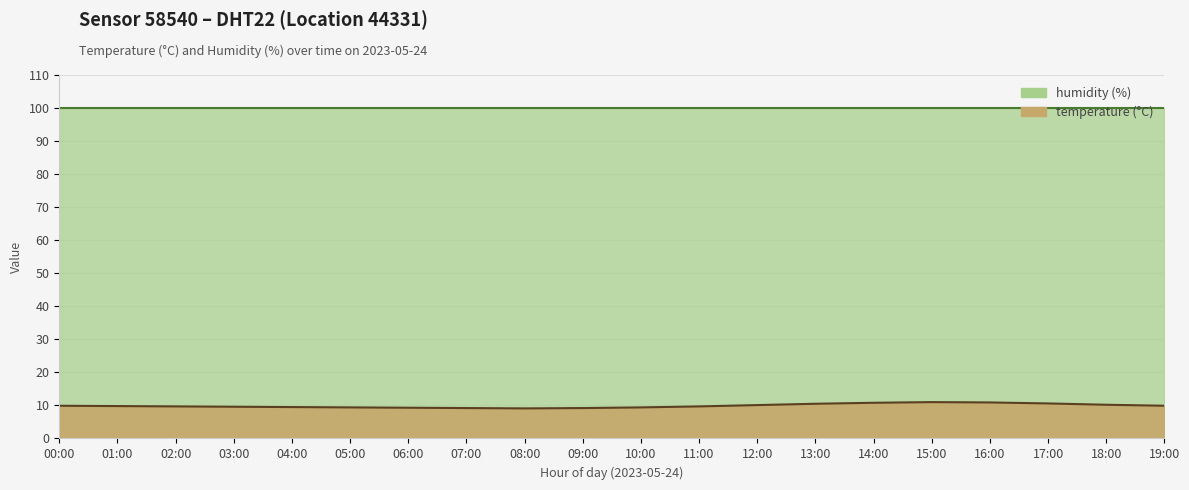

Read the value at 11:00.

9.7